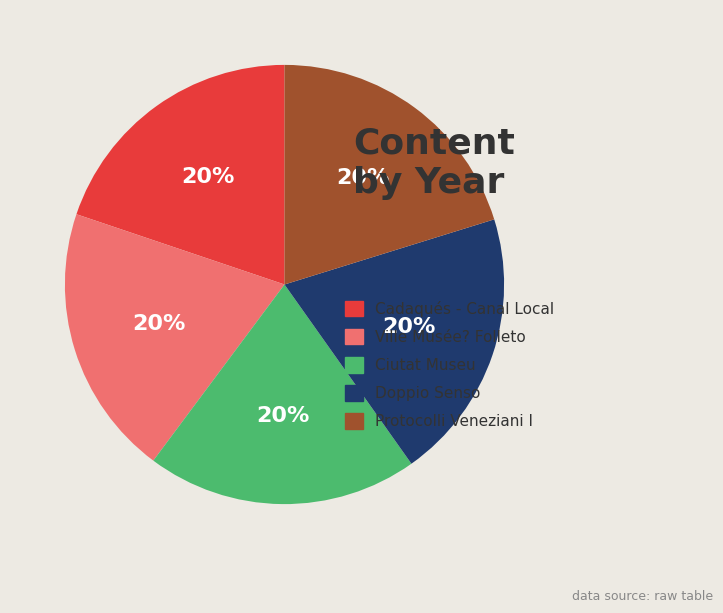

Is the sum of Ciutat Museu and Ville Musée? Folleto greater than half?

No